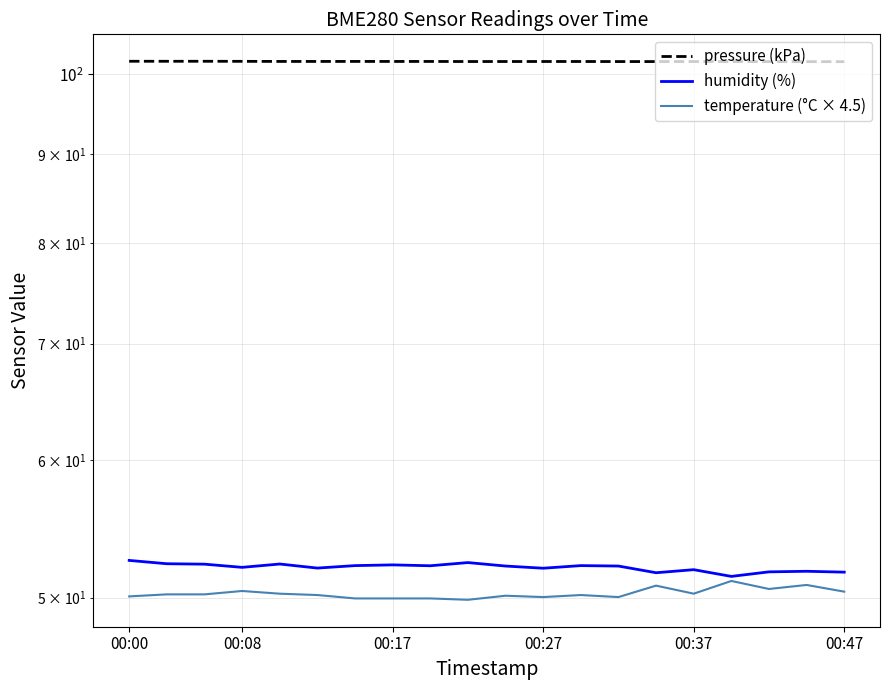

Is it true that humidity (%) equals 52.4 at 9?

True